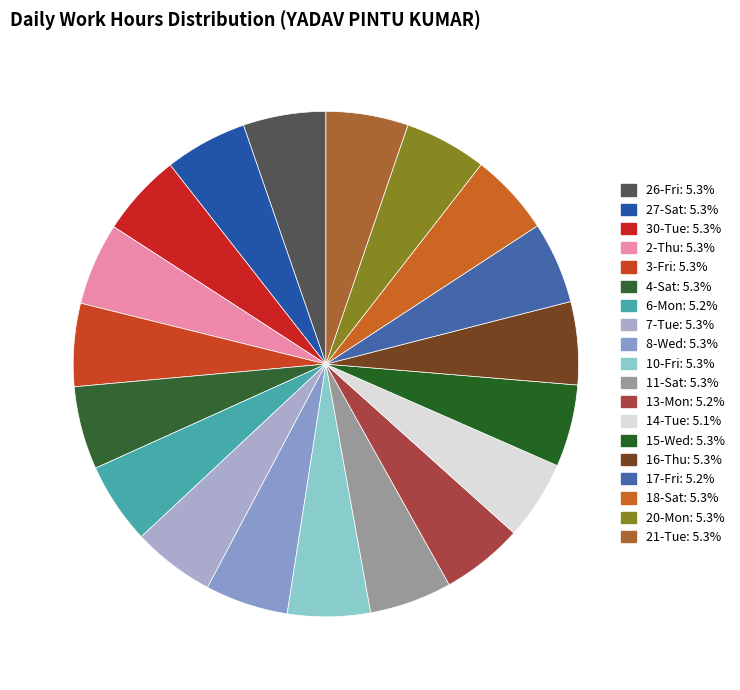

How many segments does this pie chart have?

19